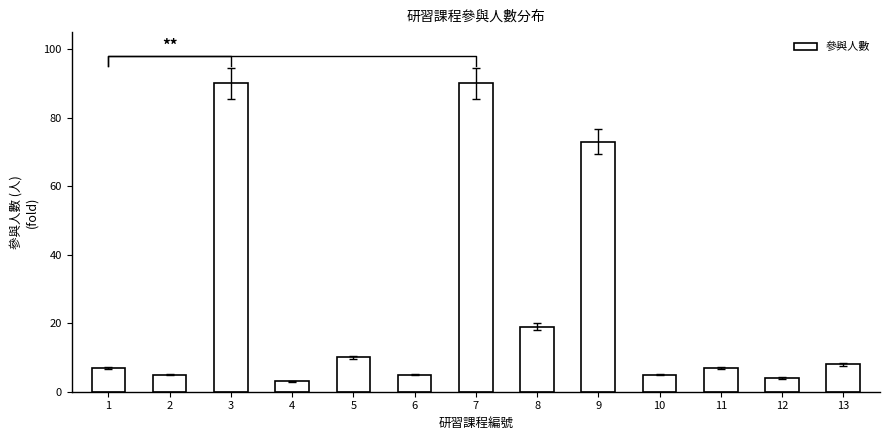

What is the value of the 10th bar from the left?

5